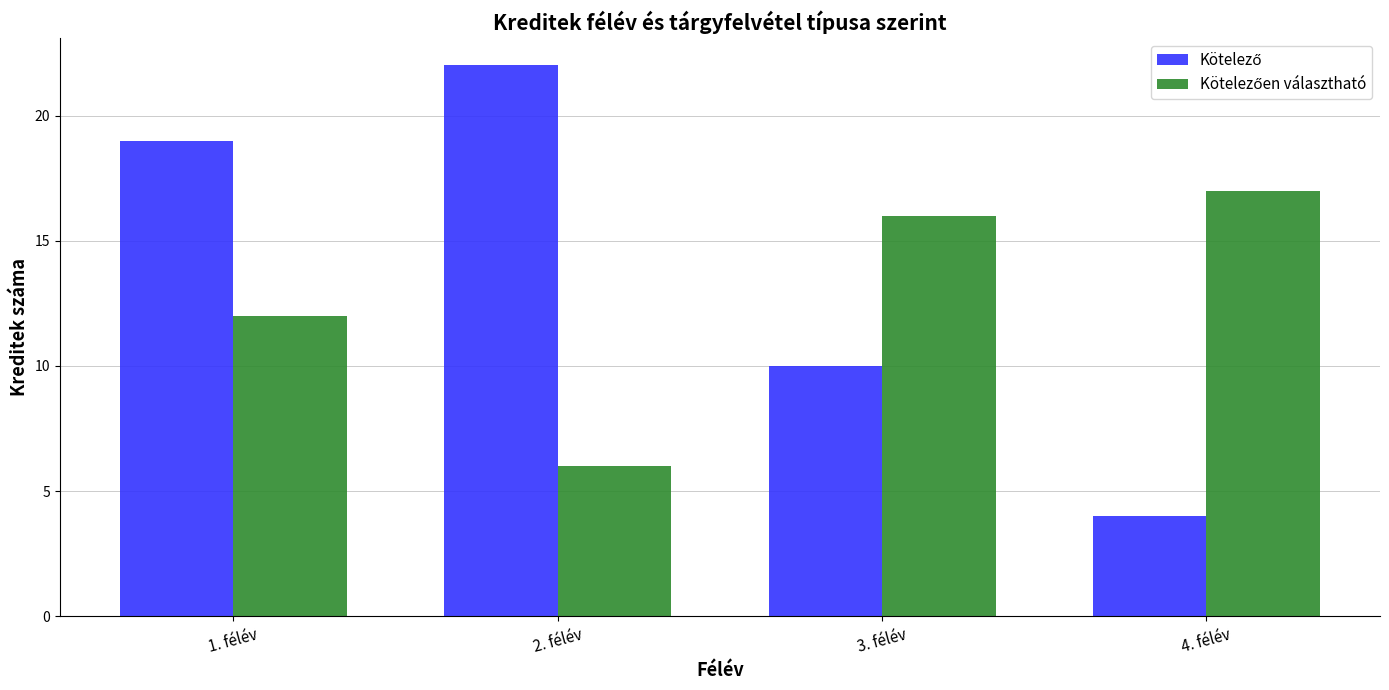

What is the spread (max minus min) of values at 3. félév?

6